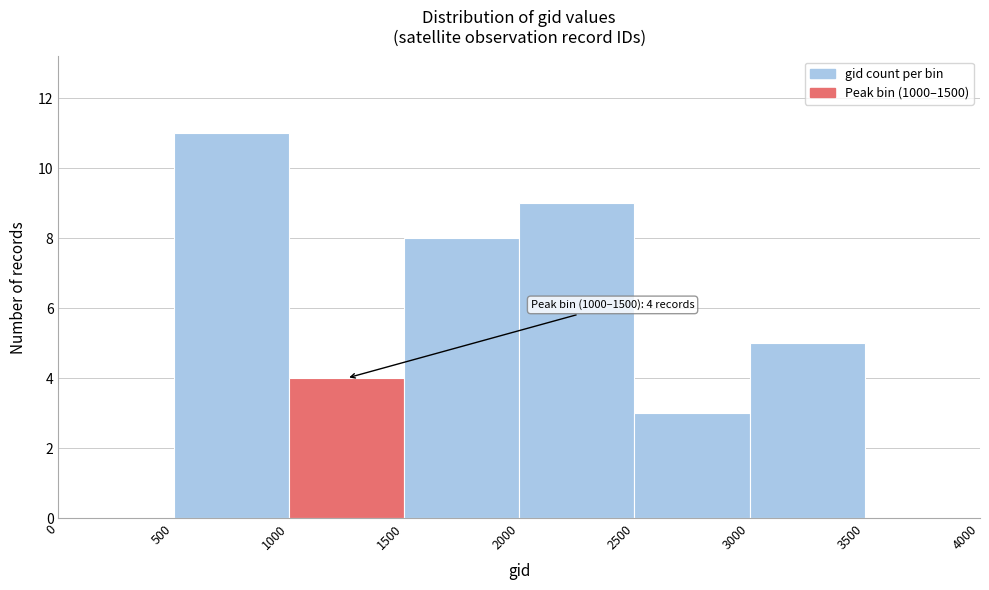

Which range on the x-axis has the tallest bar?

500 to 1000